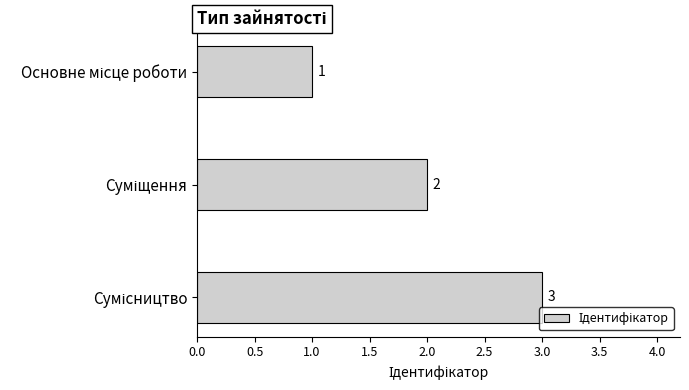

How many values are between 1 and 3?

3